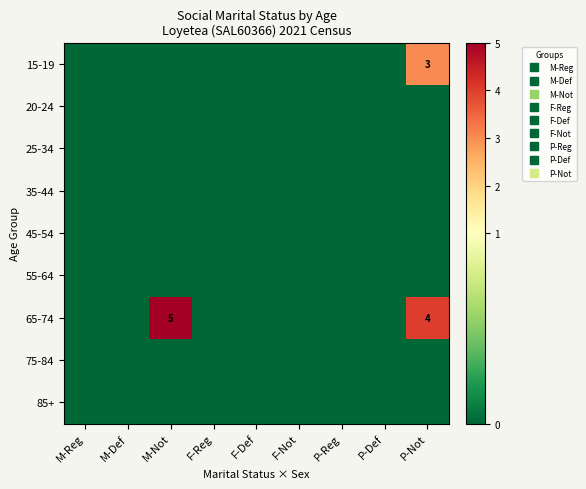

At which label does 75-84 reach its peak?

M-Reg